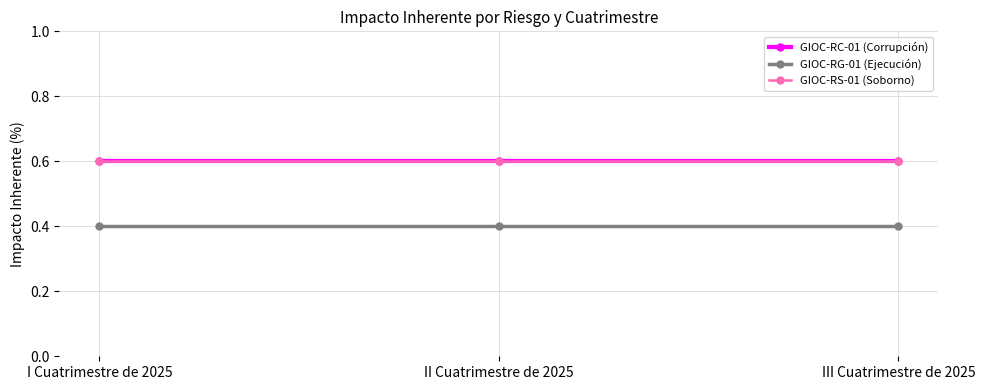

Between I Cuatrimestre de 2025 and II Cuatrimestre de 2025, which is larger?

I Cuatrimestre de 2025